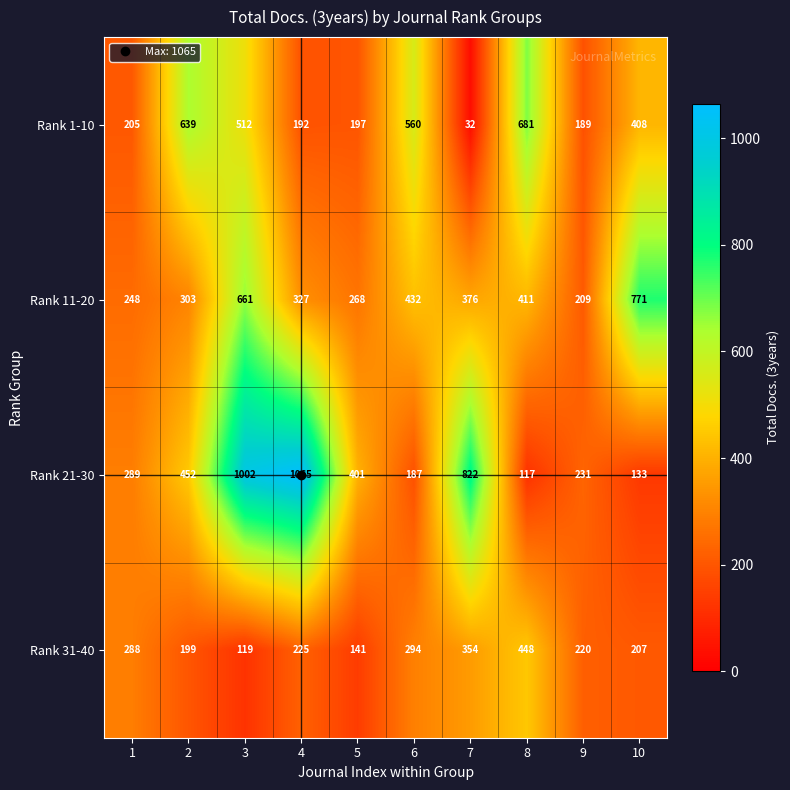

Which series has the largest total across all categories?

Rank 21-30